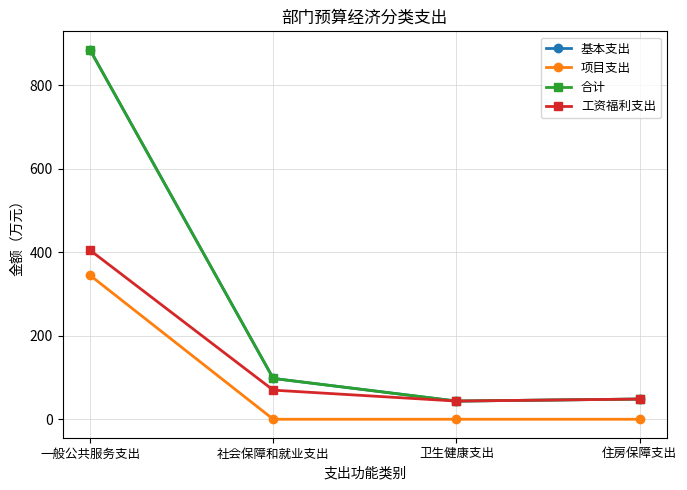

What is the value of the 项目支出 point at the 1st from the left?

345.0